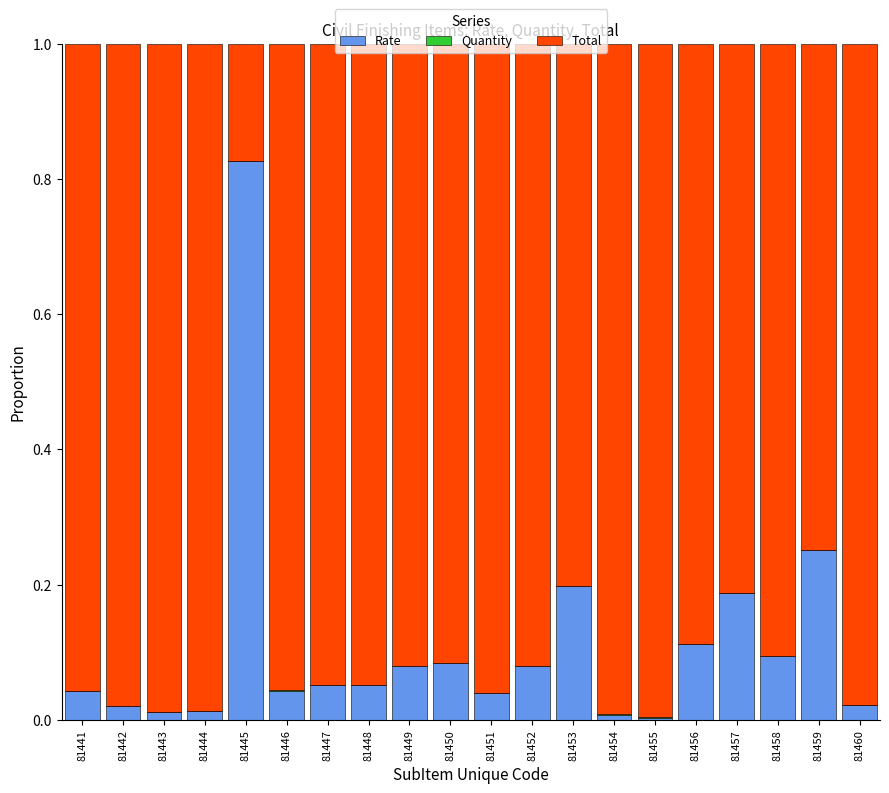

True or false: Rate has a value of 0.8 at 81445.

True